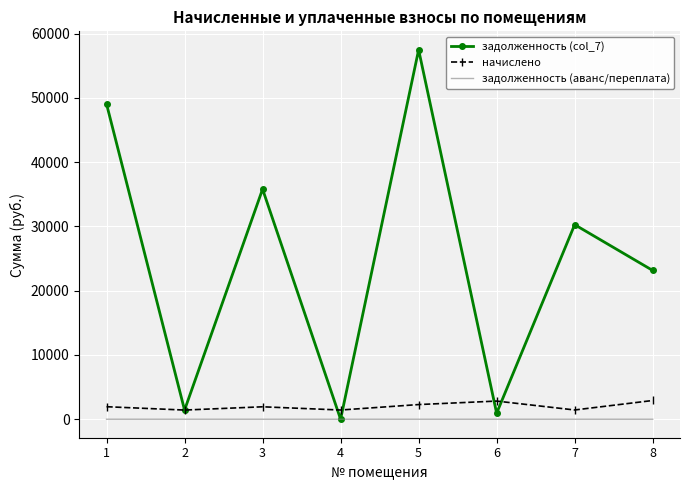

Which series has the widest spread of values?

задолженность (col_7)